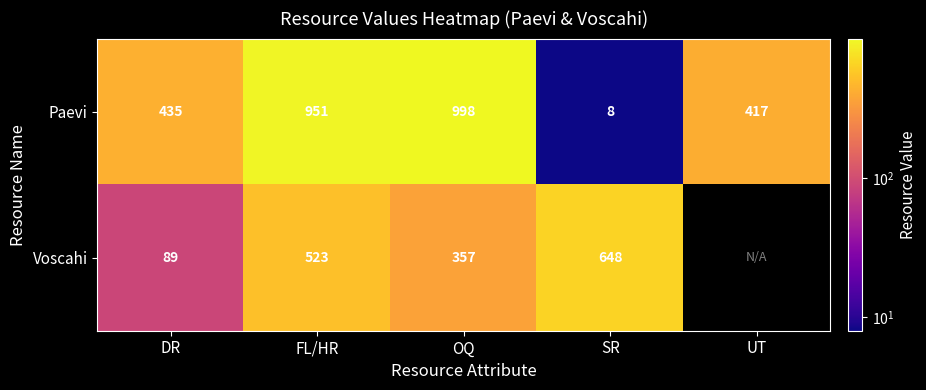

What value does the Paevi series have at FL/HR?

951